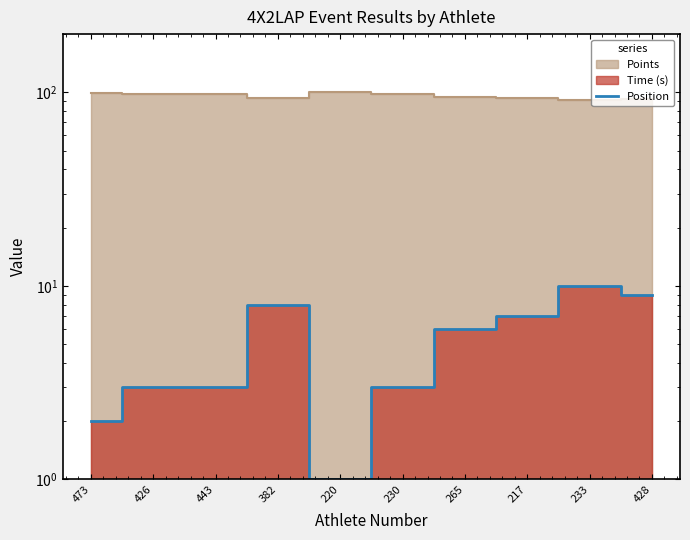

What position from the right is 426?

9